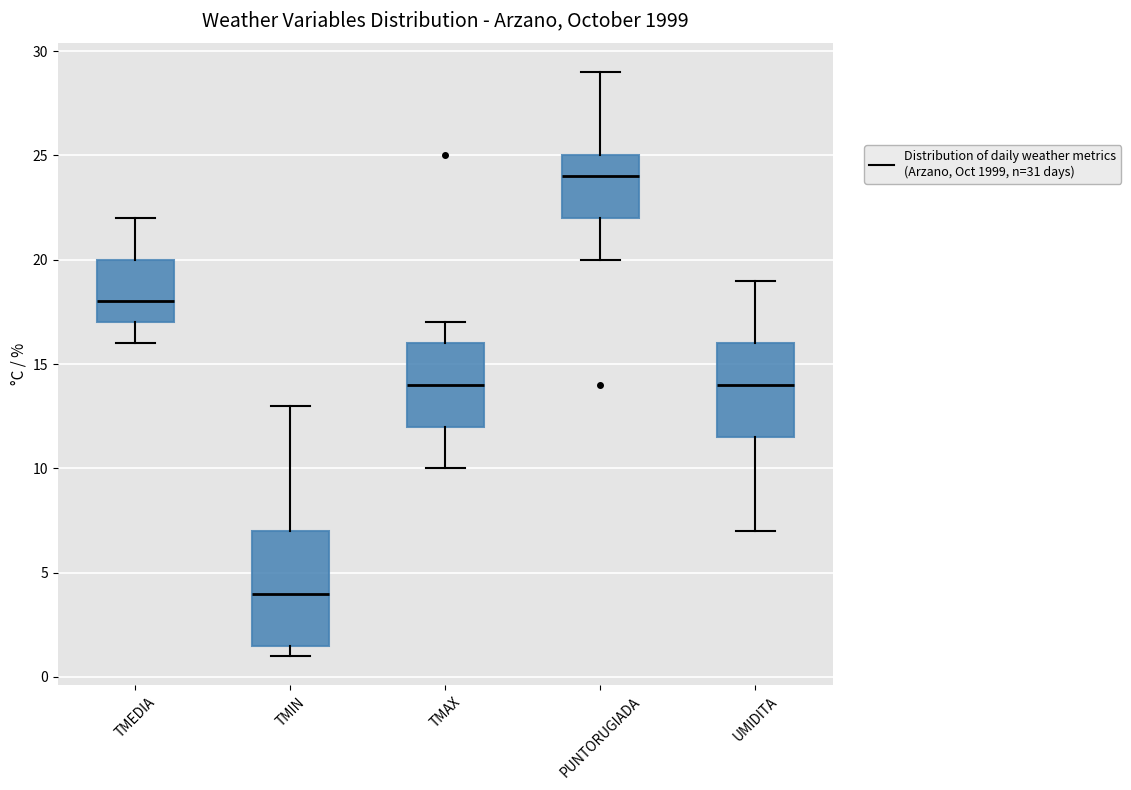

Reading left to right, transcribe this box plot: for each box, give where its median line is, the range the box spans, and where its two whiskers end, as read against the y-axis. The values are not printed on the chart, so give them approximately, as read against the axis.

TMEDIA: median 18.0, box 17.0 to 20.0, whiskers 16.0 to 22.0
TMIN: median 4.0, box 1.5 to 7.0, whiskers 1.0 to 13.0
TMAX: median 14.0, box 12.0 to 16.0, whiskers 10.0 to 17.0
PUNTORUGIADA: median 24.0, box 22.0 to 25.0, whiskers 20.0 to 29.0
UMIDITA: median 14.0, box 11.5 to 16.0, whiskers 7.0 to 19.0